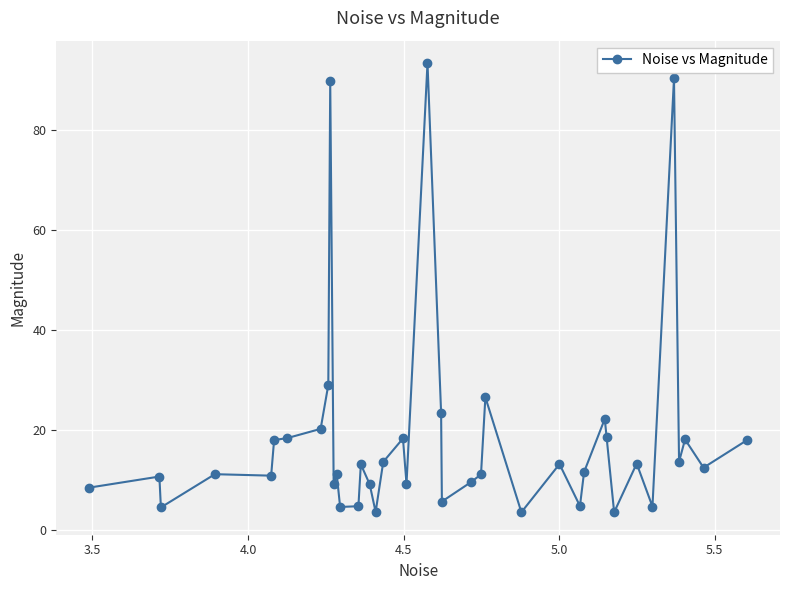

What is the smallest value displayed?

3.5